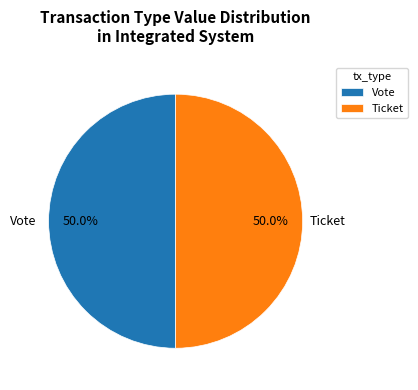

Is the sum of Vote and Ticket greater than half?

Yes